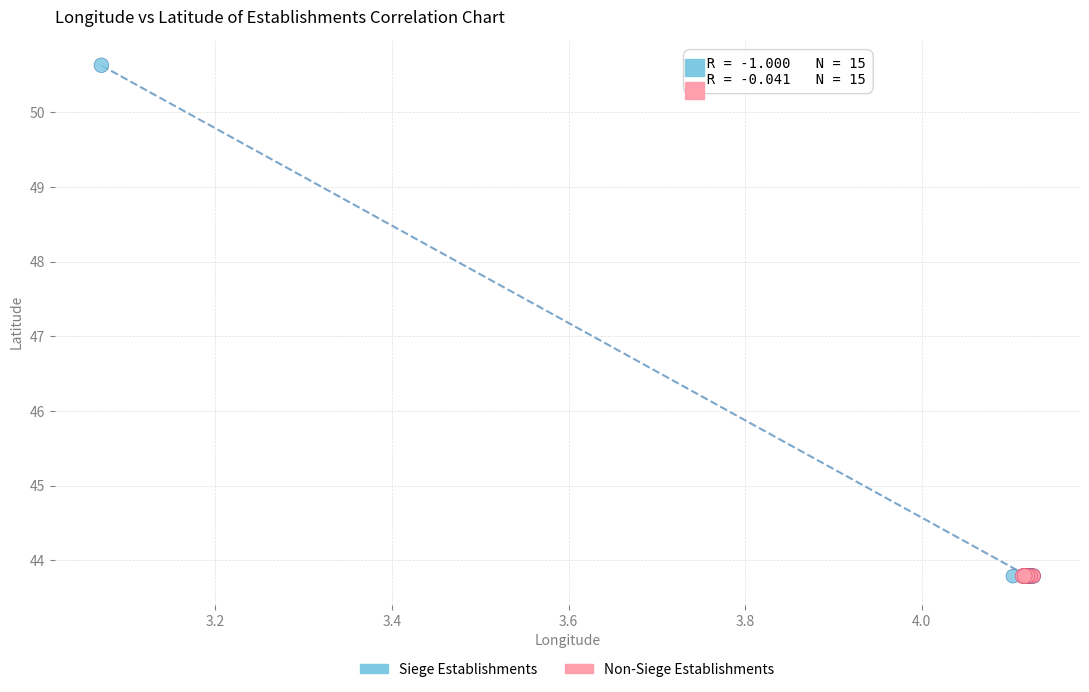

Which series reaches the maximum Y coordinate?

Siege Establishments